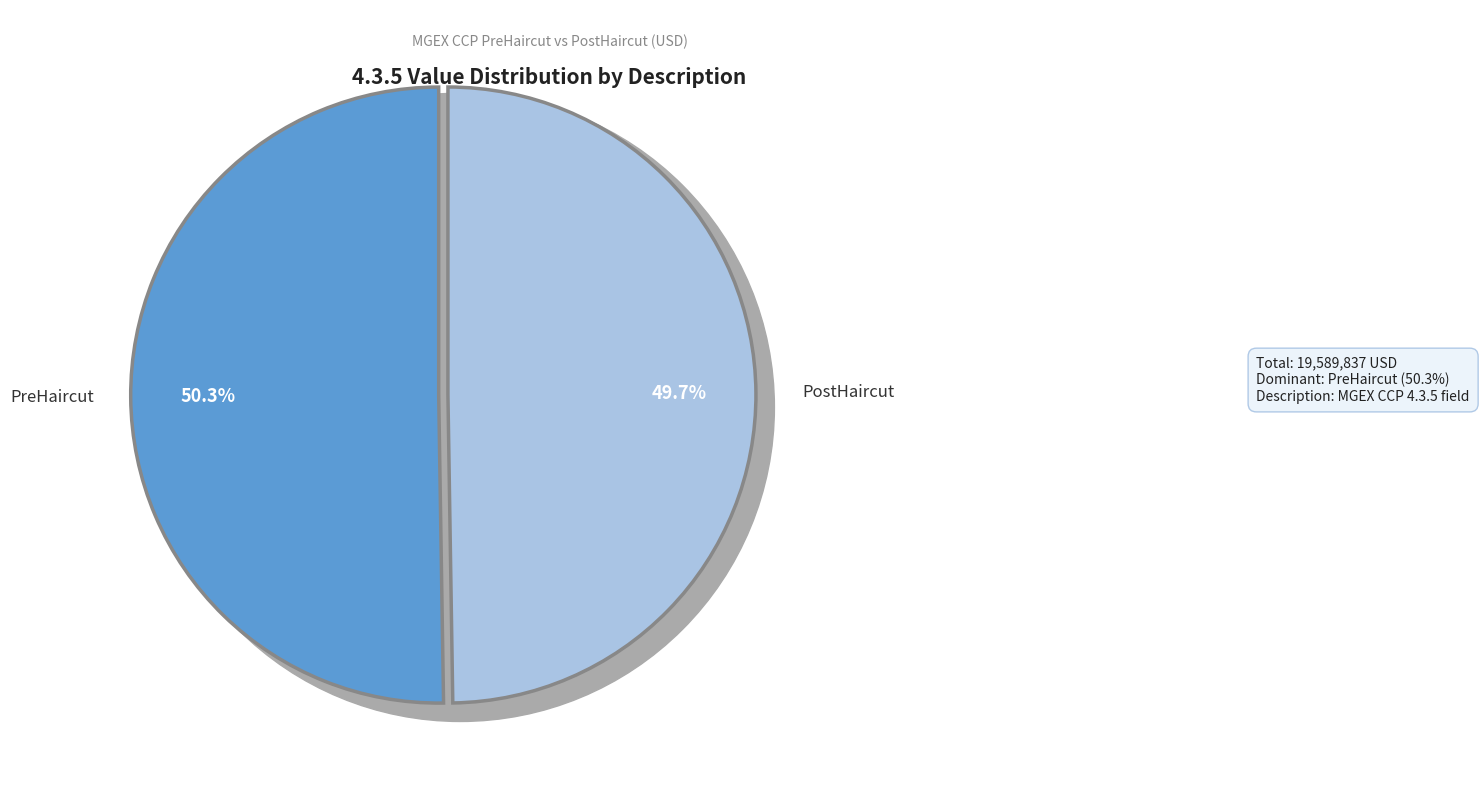

Does PreHaircut account for over 50% of the chart?

Yes